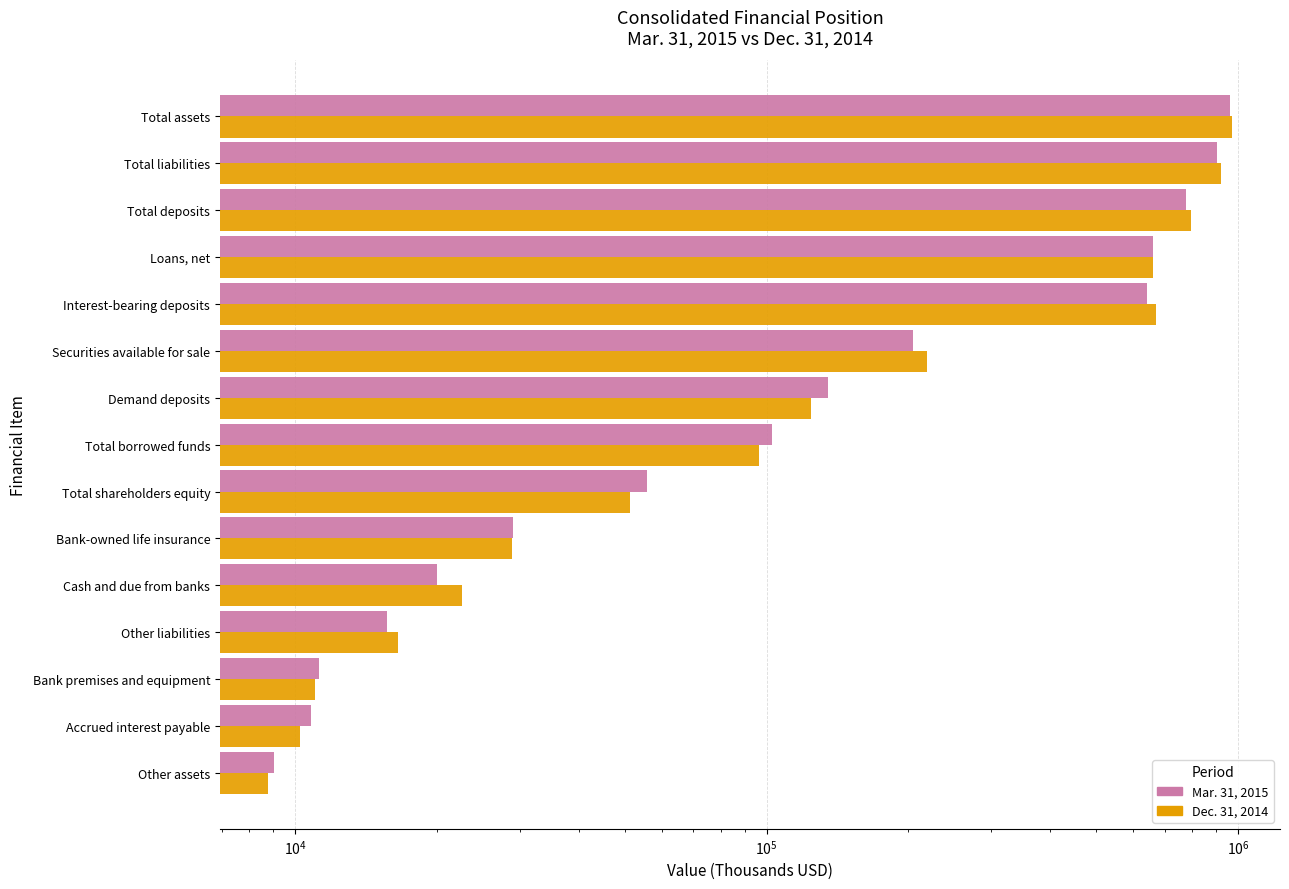

Is it true that Dec. 31, 2014 equals 16042 at Bank premises and equipment?

False